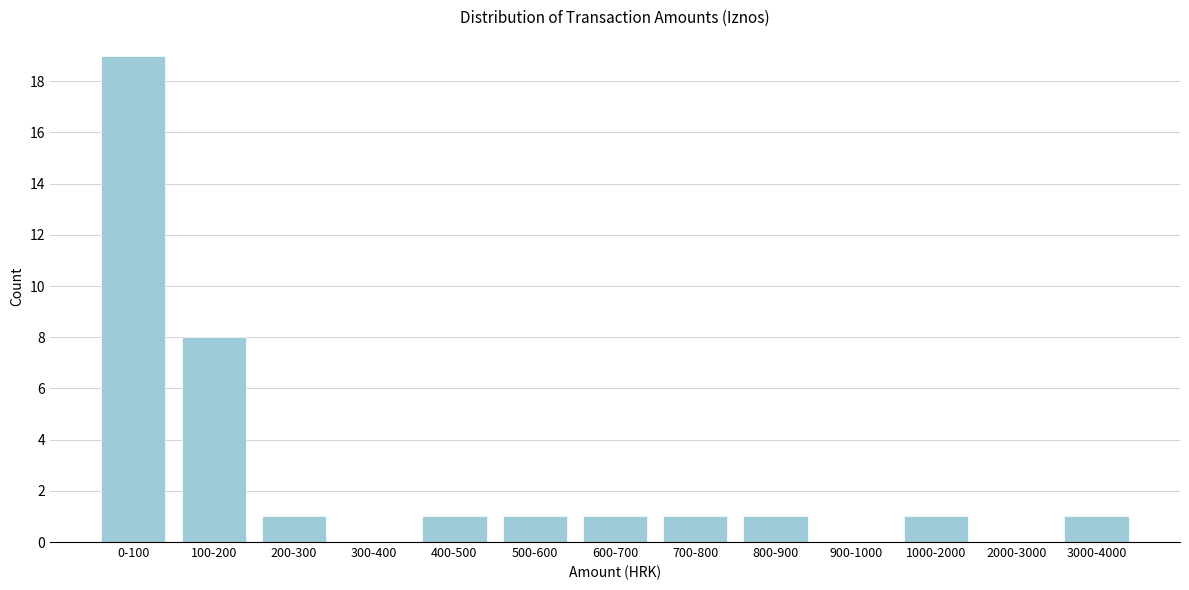

Reading left to right, transcribe all the data shown in this chart.

0-100=19	100-200=8	200-300=1	300-400=0	400-500=1	500-600=1	600-700=1	700-800=1	800-900=1	900-1000=0	1000-2000=1	2000-3000=0	3000-4000=1